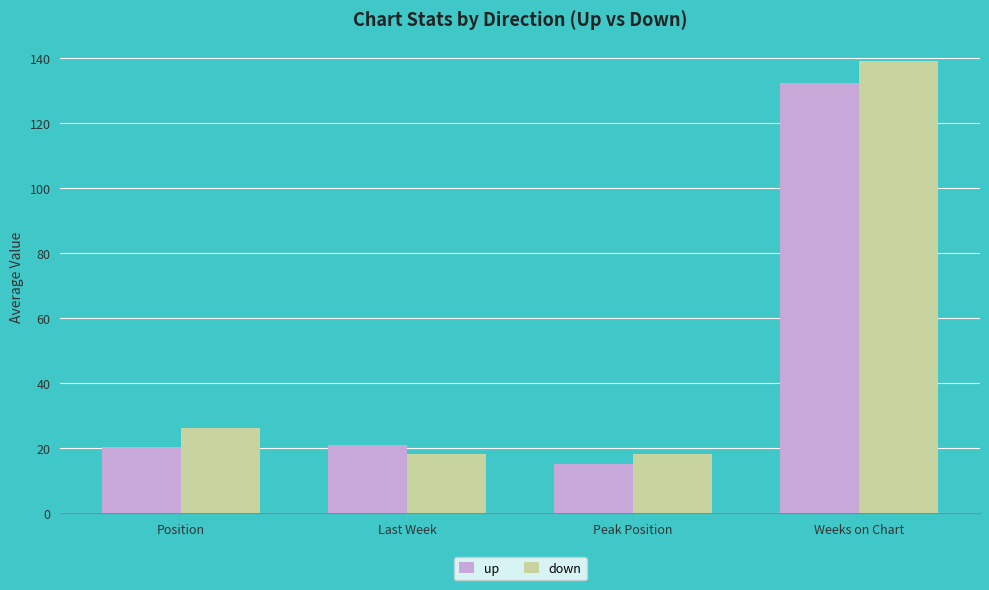

What is the difference between the maximum and minimum values in the down series?

121.0